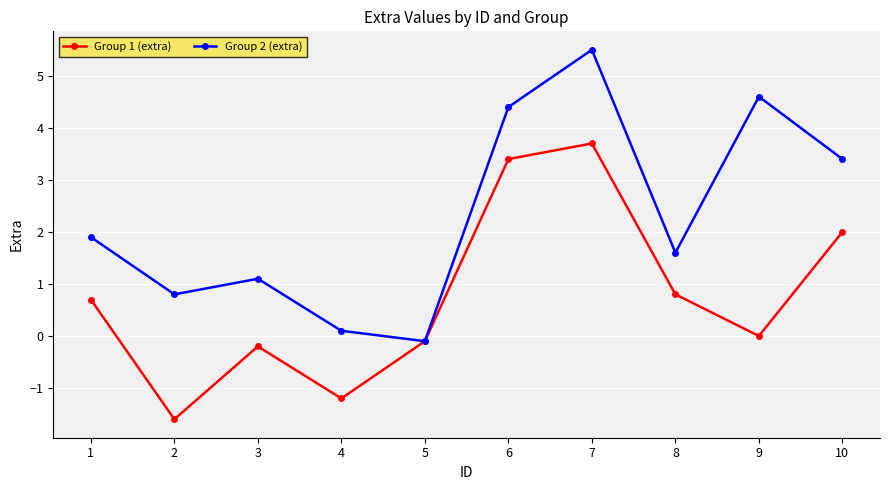

Which series has the largest total across all categories?

Group 2 (extra)